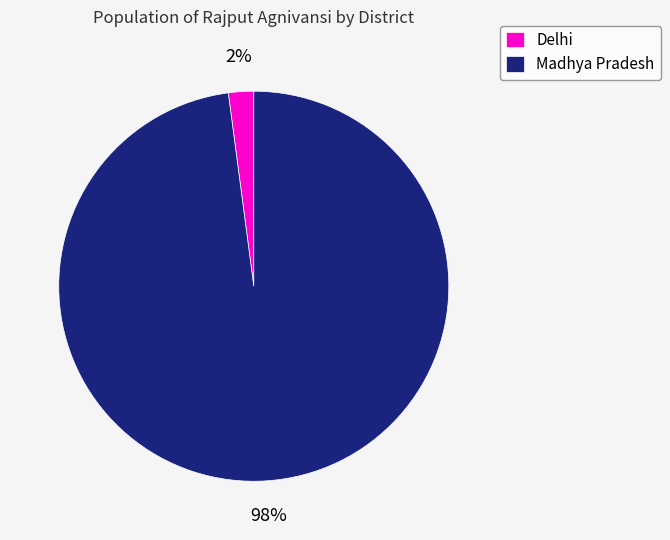

Is there any slice that represents more than half of the pie?

Yes